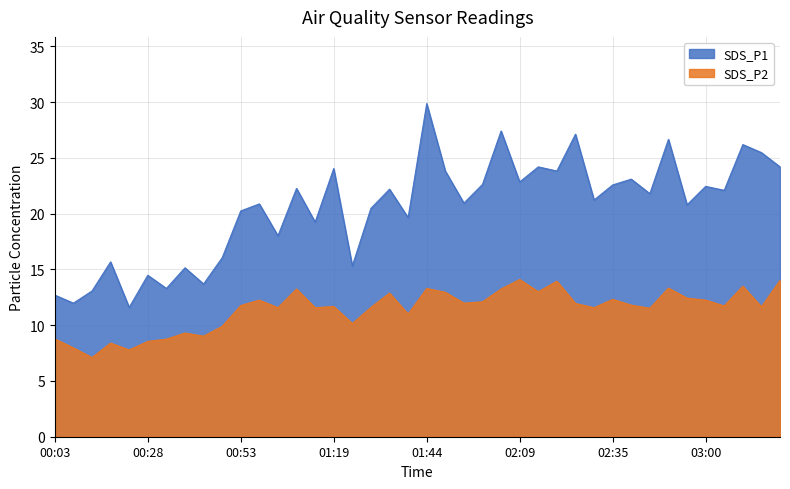

Does the chart display data point markers on the line(s)?

No